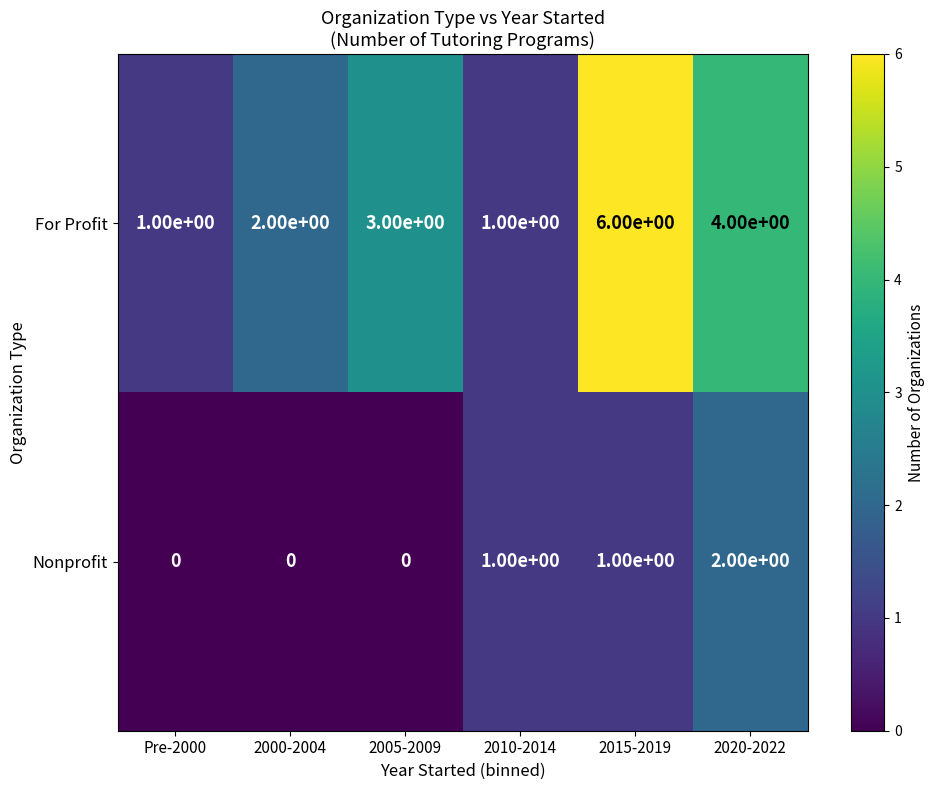

Is it true that For Profit equals 4 at 2005-2009?

False